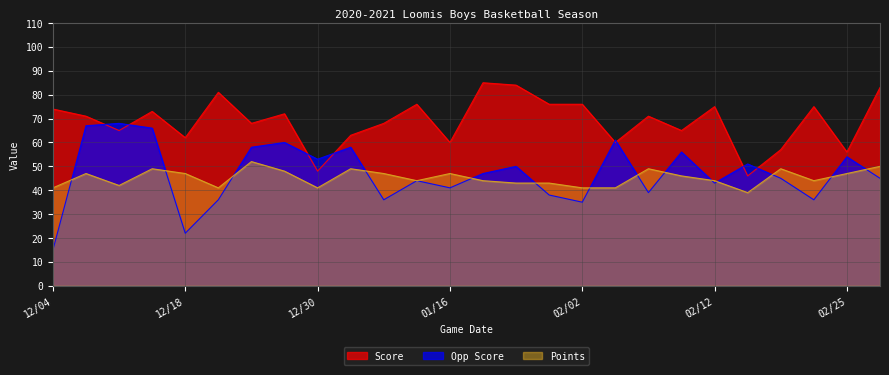

Where is the first local minimum for Score?

12/11